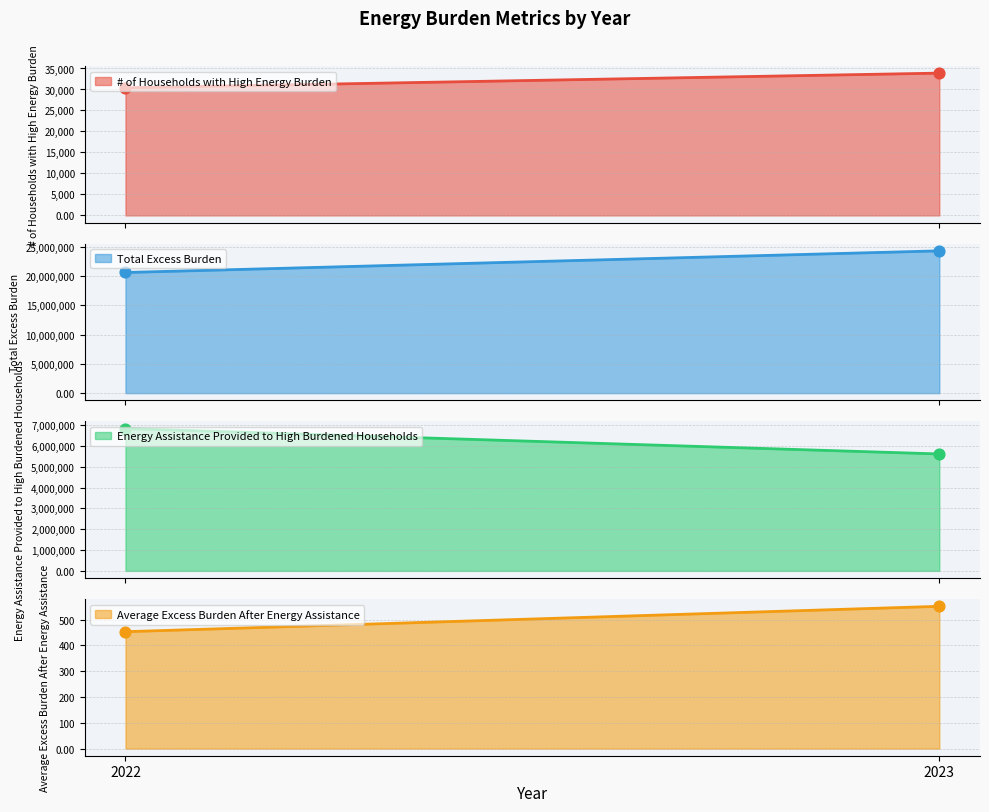

Which series reaches the maximum Y coordinate?

Total Excess Burden